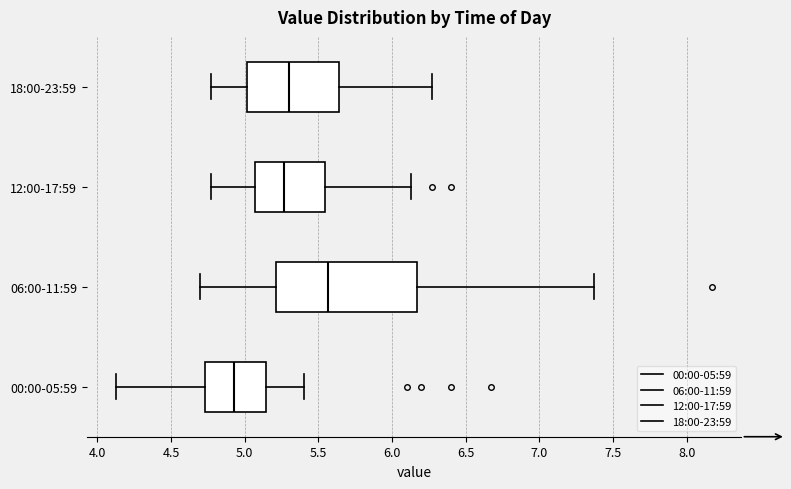

Which box has the furthest to the left median line?

00:00-05:59